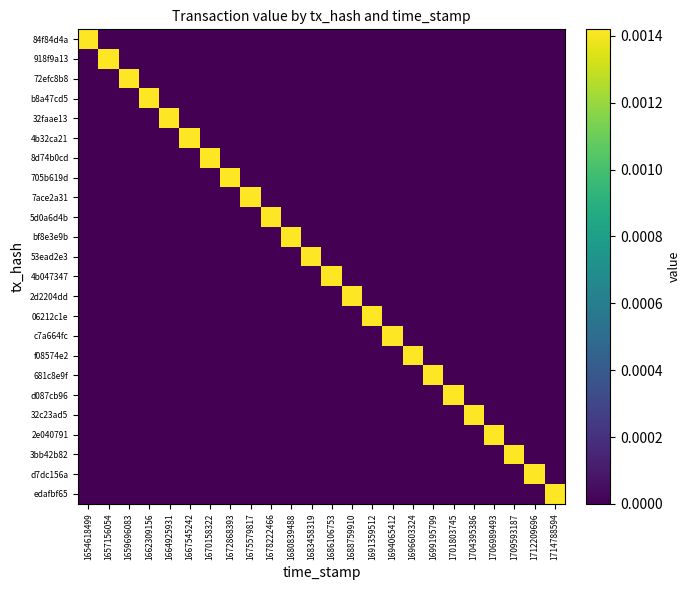

Reading left to right, extract all data points from this chart.

84f84d4a: 1654618499=0.0	1657156054=0.0	1659696083=0.0	1662309156=0.0	1664925931=0.0	1667545242=0.0	1670158322=0.0	1672868393=0.0	1675579817=0.0	1678222466=0.0	1680839488=0.0	1683458319=0.0	1686106753=0.0	1688759910=0.0	1691359512=0.0	1694065412=0.0	1696603324=0.0	1699195799=0.0	1701803745=0.0	1704395386=0.0	1706989493=0.0	1709593187=0.0	1712209696=0.0	1714788594=0.0
918f9a13: 1654618499=0.0	1657156054=0.0	1659696083=0.0	1662309156=0.0	1664925931=0.0	1667545242=0.0	1670158322=0.0	1672868393=0.0	1675579817=0.0	1678222466=0.0	1680839488=0.0	1683458319=0.0	1686106753=0.0	1688759910=0.0	1691359512=0.0	1694065412=0.0	1696603324=0.0	1699195799=0.0	1701803745=0.0	1704395386=0.0	1706989493=0.0	1709593187=0.0	1712209696=0.0	1714788594=0.0
72efc8b8: 1654618499=0.0	1657156054=0.0	1659696083=0.0	1662309156=0.0	1664925931=0.0	1667545242=0.0	1670158322=0.0	1672868393=0.0	1675579817=0.0	1678222466=0.0	1680839488=0.0	1683458319=0.0	1686106753=0.0	1688759910=0.0	1691359512=0.0	1694065412=0.0	1696603324=0.0	1699195799=0.0	1701803745=0.0	1704395386=0.0	1706989493=0.0	1709593187=0.0	1712209696=0.0	1714788594=0.0
b8a47cd5: 1654618499=0.0	1657156054=0.0	1659696083=0.0	1662309156=0.0	1664925931=0.0	1667545242=0.0	1670158322=0.0	1672868393=0.0	1675579817=0.0	1678222466=0.0	1680839488=0.0	1683458319=0.0	1686106753=0.0	1688759910=0.0	1691359512=0.0	1694065412=0.0	1696603324=0.0	1699195799=0.0	1701803745=0.0	1704395386=0.0	1706989493=0.0	1709593187=0.0	1712209696=0.0	1714788594=0.0
32faae13: 1654618499=0.0	1657156054=0.0	1659696083=0.0	1662309156=0.0	1664925931=0.0	1667545242=0.0	1670158322=0.0	1672868393=0.0	1675579817=0.0	1678222466=0.0	1680839488=0.0	1683458319=0.0	1686106753=0.0	1688759910=0.0	1691359512=0.0	1694065412=0.0	1696603324=0.0	1699195799=0.0	1701803745=0.0	1704395386=0.0	1706989493=0.0	1709593187=0.0	1712209696=0.0	1714788594=0.0
4b32ca21: 1654618499=0.0	1657156054=0.0	1659696083=0.0	1662309156=0.0	1664925931=0.0	1667545242=0.0	1670158322=0.0	1672868393=0.0	1675579817=0.0	1678222466=0.0	1680839488=0.0	1683458319=0.0	1686106753=0.0	1688759910=0.0	1691359512=0.0	1694065412=0.0	1696603324=0.0	1699195799=0.0	1701803745=0.0	1704395386=0.0	1706989493=0.0	1709593187=0.0	1712209696=0.0	1714788594=0.0
8d74b0cd: 1654618499=0.0	1657156054=0.0	1659696083=0.0	1662309156=0.0	1664925931=0.0	1667545242=0.0	1670158322=0.0	1672868393=0.0	1675579817=0.0	1678222466=0.0	1680839488=0.0	1683458319=0.0	1686106753=0.0	1688759910=0.0	1691359512=0.0	1694065412=0.0	1696603324=0.0	1699195799=0.0	1701803745=0.0	1704395386=0.0	1706989493=0.0	1709593187=0.0	1712209696=0.0	1714788594=0.0
705b619d: 1654618499=0.0	1657156054=0.0	1659696083=0.0	1662309156=0.0	1664925931=0.0	1667545242=0.0	1670158322=0.0	1672868393=0.0	1675579817=0.0	1678222466=0.0	1680839488=0.0	1683458319=0.0	1686106753=0.0	1688759910=0.0	1691359512=0.0	1694065412=0.0	1696603324=0.0	1699195799=0.0	1701803745=0.0	1704395386=0.0	1706989493=0.0	1709593187=0.0	1712209696=0.0	1714788594=0.0
7ace2a31: 1654618499=0.0	1657156054=0.0	1659696083=0.0	1662309156=0.0	1664925931=0.0	1667545242=0.0	1670158322=0.0	1672868393=0.0	1675579817=0.0	1678222466=0.0	1680839488=0.0	1683458319=0.0	1686106753=0.0	1688759910=0.0	1691359512=0.0	1694065412=0.0	1696603324=0.0	1699195799=0.0	1701803745=0.0	1704395386=0.0	1706989493=0.0	1709593187=0.0	1712209696=0.0	1714788594=0.0
5d0a6d4b: 1654618499=0.0	1657156054=0.0	1659696083=0.0	1662309156=0.0	1664925931=0.0	1667545242=0.0	1670158322=0.0	1672868393=0.0	1675579817=0.0	1678222466=0.0	1680839488=0.0	1683458319=0.0	1686106753=0.0	1688759910=0.0	1691359512=0.0	1694065412=0.0	1696603324=0.0	1699195799=0.0	1701803745=0.0	1704395386=0.0	1706989493=0.0	1709593187=0.0	1712209696=0.0	1714788594=0.0
bf8e3e9b: 1654618499=0.0	1657156054=0.0	1659696083=0.0	1662309156=0.0	1664925931=0.0	1667545242=0.0	1670158322=0.0	1672868393=0.0	1675579817=0.0	1678222466=0.0	1680839488=0.0	1683458319=0.0	1686106753=0.0	1688759910=0.0	1691359512=0.0	1694065412=0.0	1696603324=0.0	1699195799=0.0	1701803745=0.0	1704395386=0.0	1706989493=0.0	1709593187=0.0	1712209696=0.0	1714788594=0.0
53ead2e3: 1654618499=0.0	1657156054=0.0	1659696083=0.0	1662309156=0.0	1664925931=0.0	1667545242=0.0	1670158322=0.0	1672868393=0.0	1675579817=0.0	1678222466=0.0	1680839488=0.0	1683458319=0.0	1686106753=0.0	1688759910=0.0	1691359512=0.0	1694065412=0.0	1696603324=0.0	1699195799=0.0	1701803745=0.0	1704395386=0.0	1706989493=0.0	1709593187=0.0	1712209696=0.0	1714788594=0.0
4b047347: 1654618499=0.0	1657156054=0.0	1659696083=0.0	1662309156=0.0	1664925931=0.0	1667545242=0.0	1670158322=0.0	1672868393=0.0	1675579817=0.0	1678222466=0.0	1680839488=0.0	1683458319=0.0	1686106753=0.0	1688759910=0.0	1691359512=0.0	1694065412=0.0	1696603324=0.0	1699195799=0.0	1701803745=0.0	1704395386=0.0	1706989493=0.0	1709593187=0.0	1712209696=0.0	1714788594=0.0
2d2204dd: 1654618499=0.0	1657156054=0.0	1659696083=0.0	1662309156=0.0	1664925931=0.0	1667545242=0.0	1670158322=0.0	1672868393=0.0	1675579817=0.0	1678222466=0.0	1680839488=0.0	1683458319=0.0	1686106753=0.0	1688759910=0.0	1691359512=0.0	1694065412=0.0	1696603324=0.0	1699195799=0.0	1701803745=0.0	1704395386=0.0	1706989493=0.0	1709593187=0.0	1712209696=0.0	1714788594=0.0
06212c1e: 1654618499=0.0	1657156054=0.0	1659696083=0.0	1662309156=0.0	1664925931=0.0	1667545242=0.0	1670158322=0.0	1672868393=0.0	1675579817=0.0	1678222466=0.0	1680839488=0.0	1683458319=0.0	1686106753=0.0	1688759910=0.0	1691359512=0.0	1694065412=0.0	1696603324=0.0	1699195799=0.0	1701803745=0.0	1704395386=0.0	1706989493=0.0	1709593187=0.0	1712209696=0.0	1714788594=0.0
c7a664fc: 1654618499=0.0	1657156054=0.0	1659696083=0.0	1662309156=0.0	1664925931=0.0	1667545242=0.0	1670158322=0.0	1672868393=0.0	1675579817=0.0	1678222466=0.0	1680839488=0.0	1683458319=0.0	1686106753=0.0	1688759910=0.0	1691359512=0.0	1694065412=0.0	1696603324=0.0	1699195799=0.0	1701803745=0.0	1704395386=0.0	1706989493=0.0	1709593187=0.0	1712209696=0.0	1714788594=0.0
f08574e2: 1654618499=0.0	1657156054=0.0	1659696083=0.0	1662309156=0.0	1664925931=0.0	1667545242=0.0	1670158322=0.0	1672868393=0.0	1675579817=0.0	1678222466=0.0	1680839488=0.0	1683458319=0.0	1686106753=0.0	1688759910=0.0	1691359512=0.0	1694065412=0.0	1696603324=0.0	1699195799=0.0	1701803745=0.0	1704395386=0.0	1706989493=0.0	1709593187=0.0	1712209696=0.0	1714788594=0.0
681c8e9f: 1654618499=0.0	1657156054=0.0	1659696083=0.0	1662309156=0.0	1664925931=0.0	1667545242=0.0	1670158322=0.0	1672868393=0.0	1675579817=0.0	1678222466=0.0	1680839488=0.0	1683458319=0.0	1686106753=0.0	1688759910=0.0	1691359512=0.0	1694065412=0.0	1696603324=0.0	1699195799=0.0	1701803745=0.0	1704395386=0.0	1706989493=0.0	1709593187=0.0	1712209696=0.0	1714788594=0.0
d087cb96: 1654618499=0.0	1657156054=0.0	1659696083=0.0	1662309156=0.0	1664925931=0.0	1667545242=0.0	1670158322=0.0	1672868393=0.0	1675579817=0.0	1678222466=0.0	1680839488=0.0	1683458319=0.0	1686106753=0.0	1688759910=0.0	1691359512=0.0	1694065412=0.0	1696603324=0.0	1699195799=0.0	1701803745=0.0	1704395386=0.0	1706989493=0.0	1709593187=0.0	1712209696=0.0	1714788594=0.0
32c23ad5: 1654618499=0.0	1657156054=0.0	1659696083=0.0	1662309156=0.0	1664925931=0.0	1667545242=0.0	1670158322=0.0	1672868393=0.0	1675579817=0.0	1678222466=0.0	1680839488=0.0	1683458319=0.0	1686106753=0.0	1688759910=0.0	1691359512=0.0	1694065412=0.0	1696603324=0.0	1699195799=0.0	1701803745=0.0	1704395386=0.0	1706989493=0.0	1709593187=0.0	1712209696=0.0	1714788594=0.0
2e040791: 1654618499=0.0	1657156054=0.0	1659696083=0.0	1662309156=0.0	1664925931=0.0	1667545242=0.0	1670158322=0.0	1672868393=0.0	1675579817=0.0	1678222466=0.0	1680839488=0.0	1683458319=0.0	1686106753=0.0	1688759910=0.0	1691359512=0.0	1694065412=0.0	1696603324=0.0	1699195799=0.0	1701803745=0.0	1704395386=0.0	1706989493=0.0	1709593187=0.0	1712209696=0.0	1714788594=0.0
3bb42b82: 1654618499=0.0	1657156054=0.0	1659696083=0.0	1662309156=0.0	1664925931=0.0	1667545242=0.0	1670158322=0.0	1672868393=0.0	1675579817=0.0	1678222466=0.0	1680839488=0.0	1683458319=0.0	1686106753=0.0	1688759910=0.0	1691359512=0.0	1694065412=0.0	1696603324=0.0	1699195799=0.0	1701803745=0.0	1704395386=0.0	1706989493=0.0	1709593187=0.0	1712209696=0.0	1714788594=0.0
d7dc156a: 1654618499=0.0	1657156054=0.0	1659696083=0.0	1662309156=0.0	1664925931=0.0	1667545242=0.0	1670158322=0.0	1672868393=0.0	1675579817=0.0	1678222466=0.0	1680839488=0.0	1683458319=0.0	1686106753=0.0	1688759910=0.0	1691359512=0.0	1694065412=0.0	1696603324=0.0	1699195799=0.0	1701803745=0.0	1704395386=0.0	1706989493=0.0	1709593187=0.0	1712209696=0.0	1714788594=0.0
edafbf65: 1654618499=0.0	1657156054=0.0	1659696083=0.0	1662309156=0.0	1664925931=0.0	1667545242=0.0	1670158322=0.0	1672868393=0.0	1675579817=0.0	1678222466=0.0	1680839488=0.0	1683458319=0.0	1686106753=0.0	1688759910=0.0	1691359512=0.0	1694065412=0.0	1696603324=0.0	1699195799=0.0	1701803745=0.0	1704395386=0.0	1706989493=0.0	1709593187=0.0	1712209696=0.0	1714788594=0.0